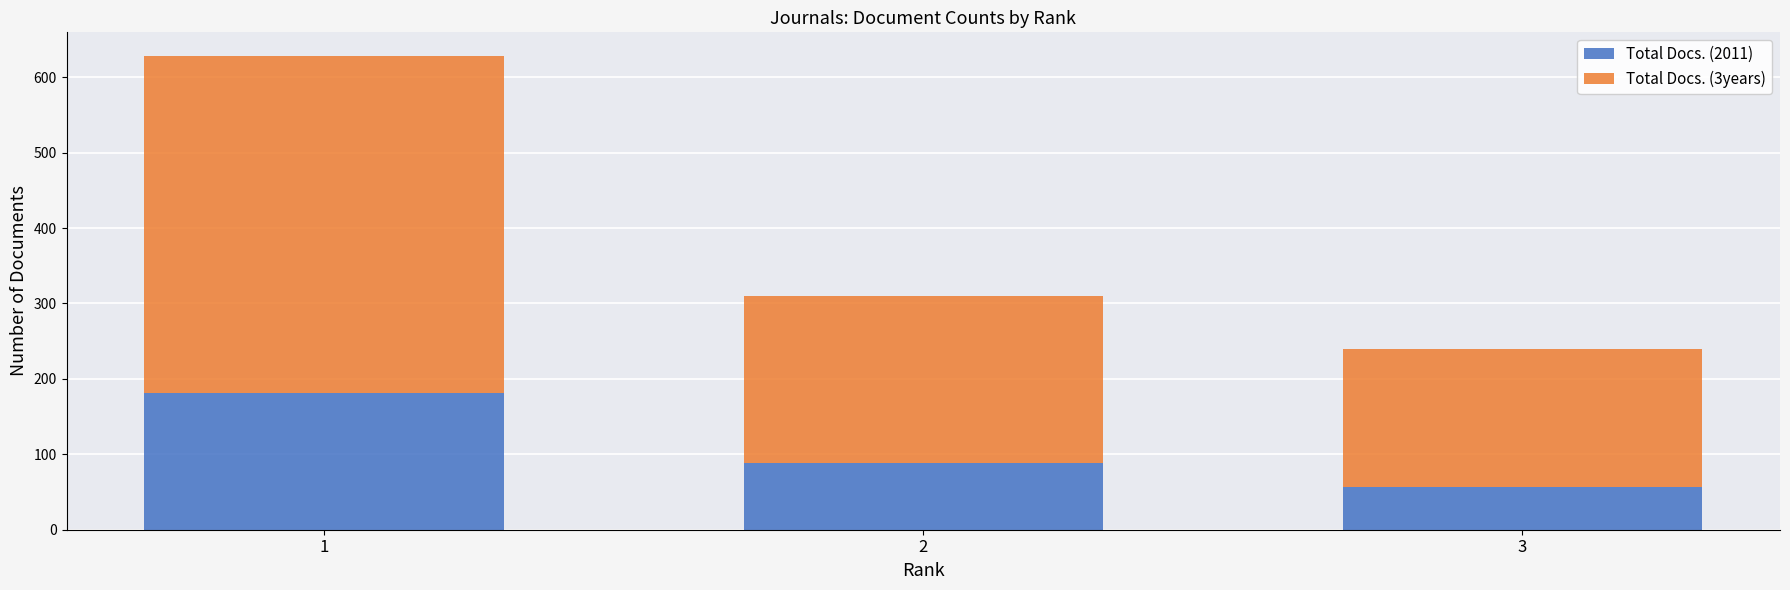

The value of Total Docs. (2011) at 1 is 181. True or false?

True